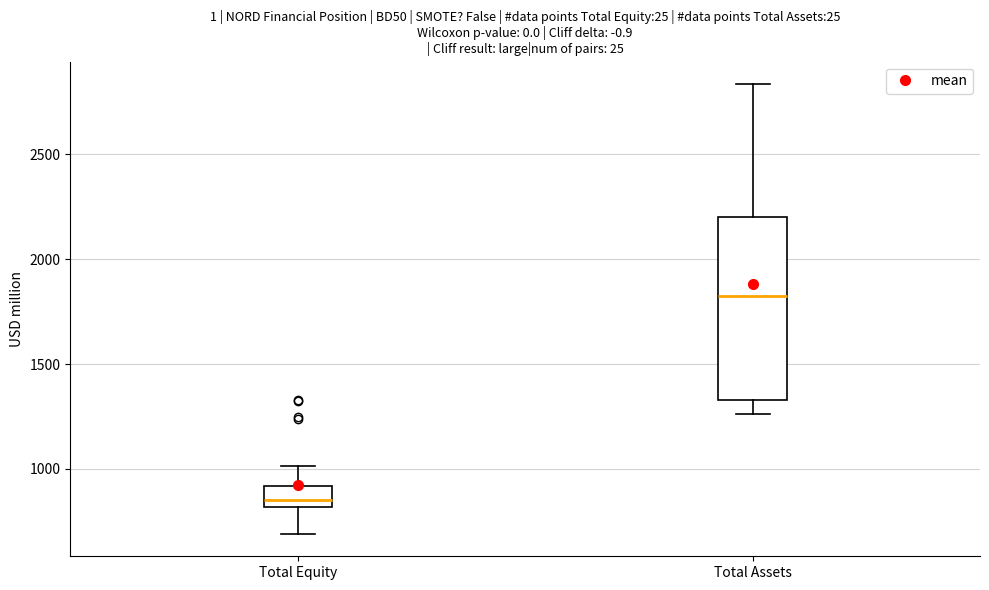

Where is the upper edge of the box for Total Equity on the y-axis? The values are not printed on the chart, so give them approximately, as read against the axis.

900